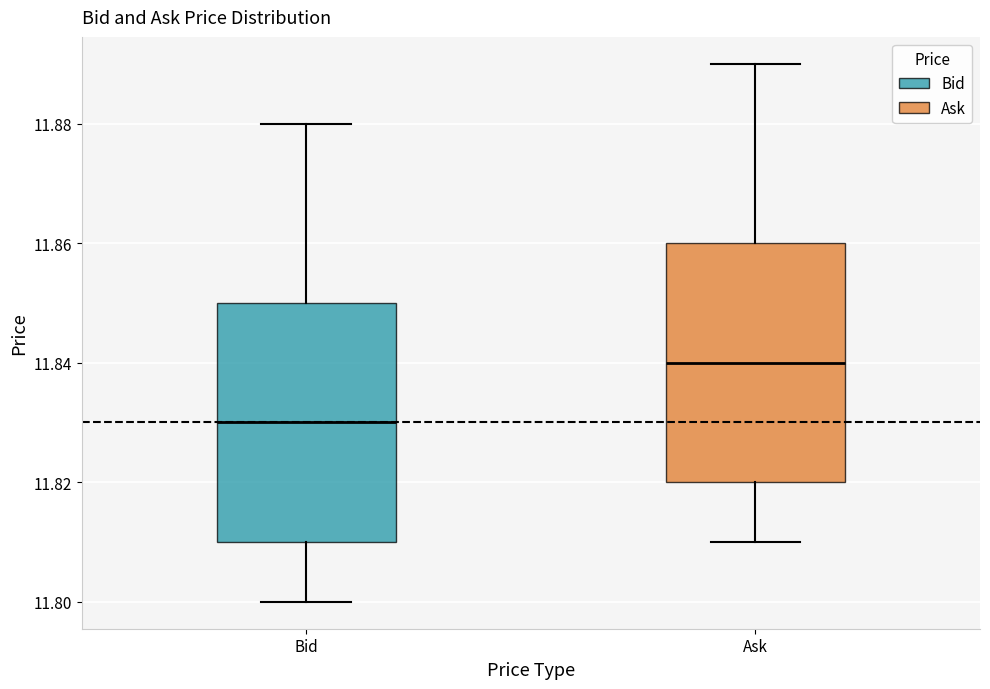

Reading left to right, transcribe this box plot: for each box, give where its median line is, the range the box spans, and where its two whiskers end, as read against the y-axis. The values are not printed on the chart, so give them approximately, as read against the axis.

Bid: median 11.83, box 11.81 to 11.85, whiskers 11.80 to 11.88
Ask: median 11.84, box 11.82 to 11.86, whiskers 11.81 to 11.89